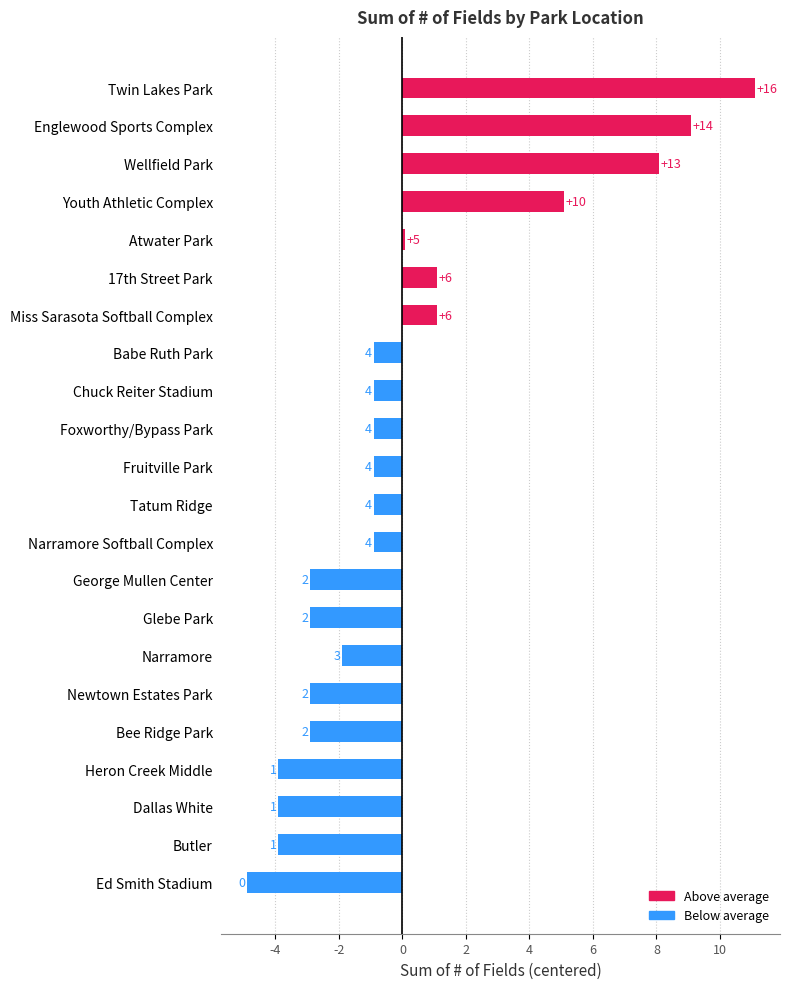

What is the minimum value shown in the chart?

-4.9